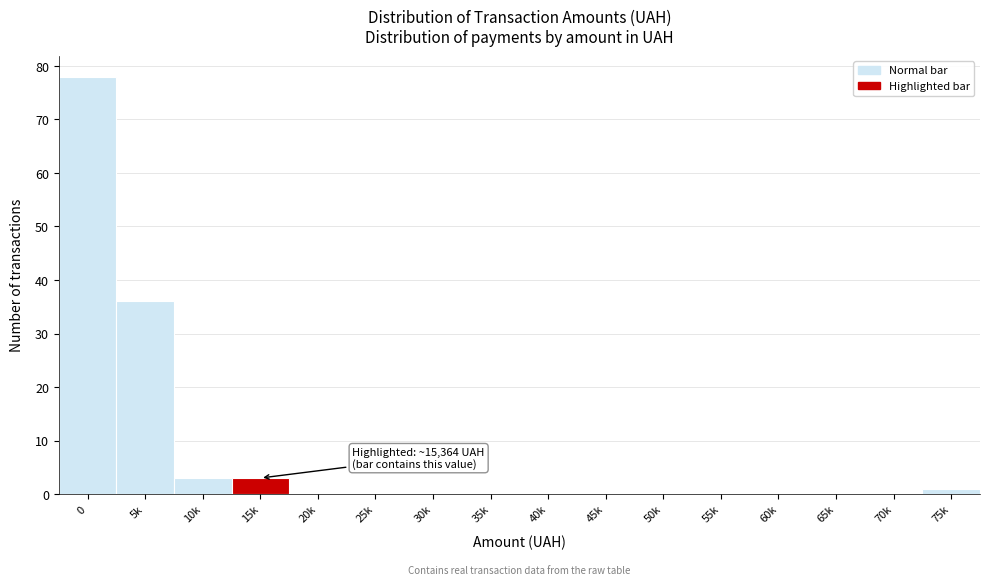

Reading left to right, transcribe all the data shown in this chart.

0=78	5k=36	10k=3	15k=3	20k=0	25k=0	30k=0	35k=0	40k=0	45k=0	50k=0	55k=0	60k=0	65k=0	70k=0	75k=1